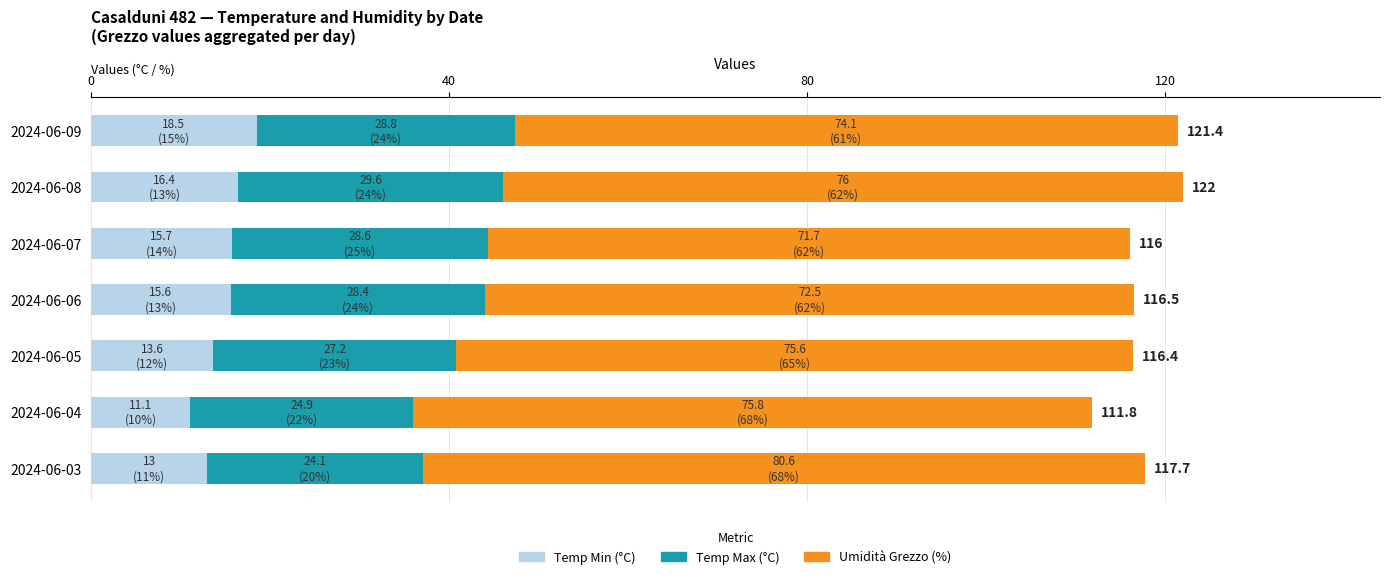

Read the Temp Min (°C) value at 2024-06-04.

11.1